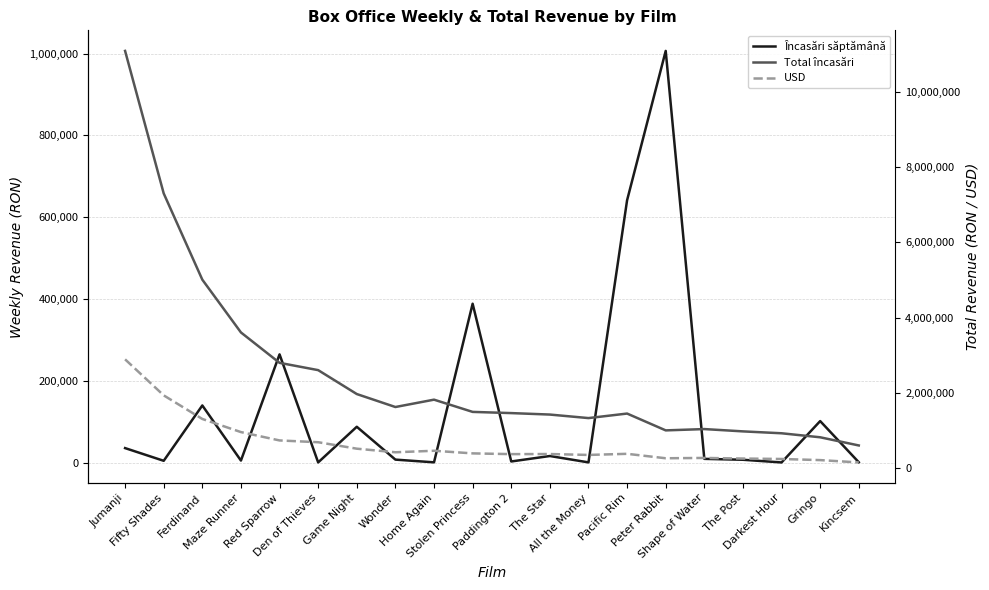

What is the label of the 10th point from the right?

Paddington 2